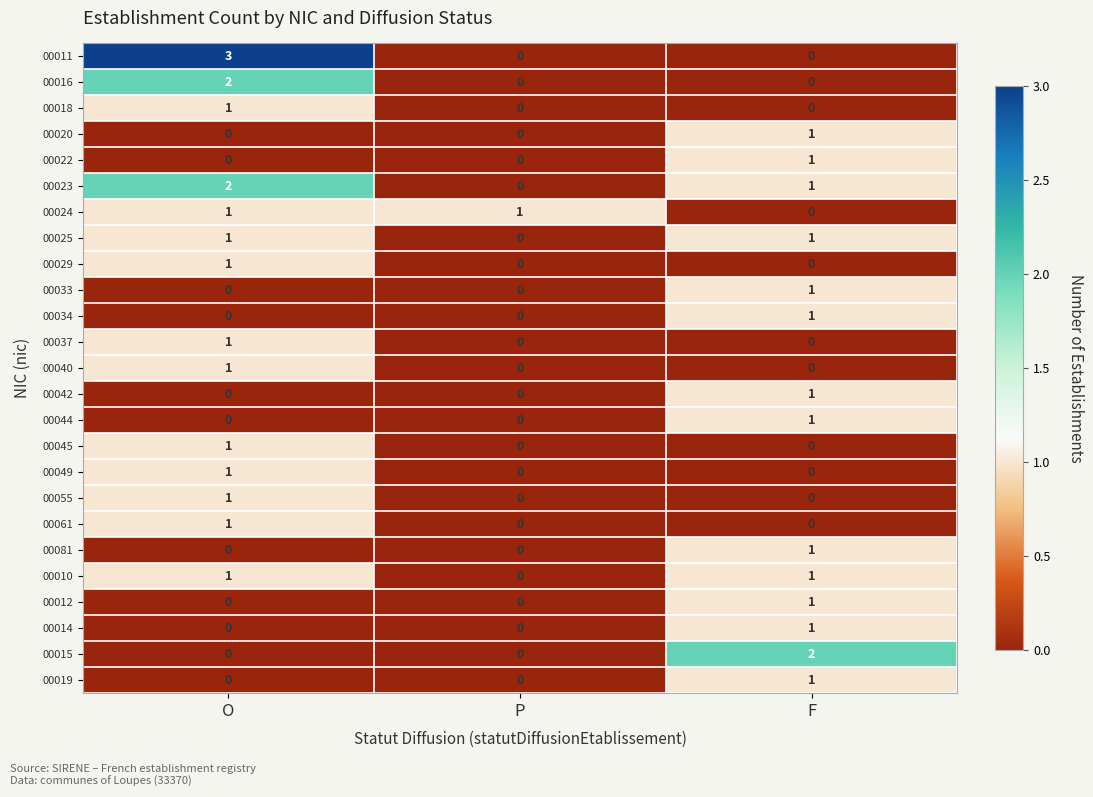

Which category has the lowest value in the 00023 series?

P